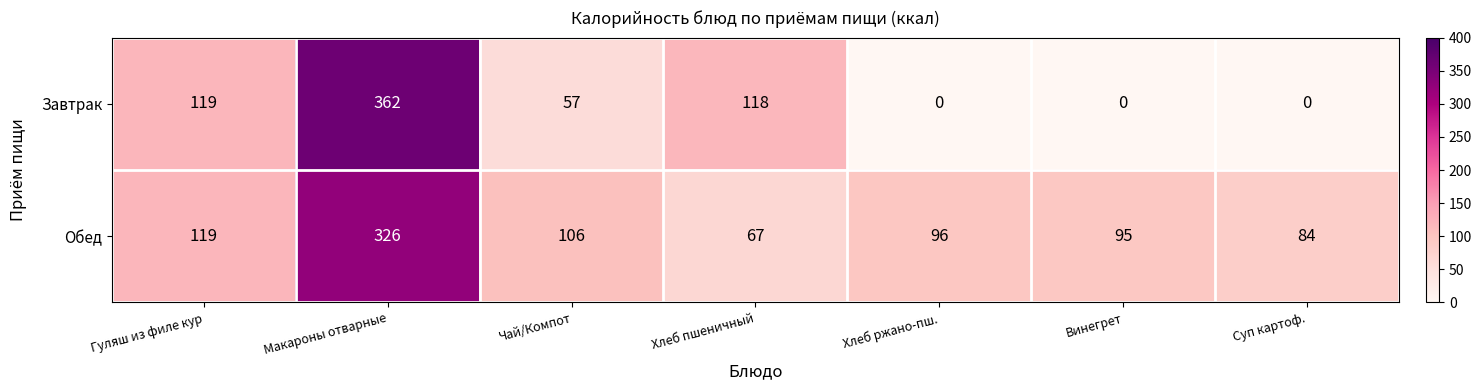

Reading left to right, list all the values displayed in this chart.

Завтрак: Гуляш из филе кур=119	Макароны отварные=362	Чай/Компот=57	Хлеб пшеничный=118	Хлеб ржано-пш.=0	Винегрет=0	Суп картоф.=0
Обед: Гуляш из филе кур=119	Макароны отварные=326	Чай/Компот=106	Хлеб пшеничный=67	Хлеб ржано-пш.=96	Винегрет=95	Суп картоф.=84